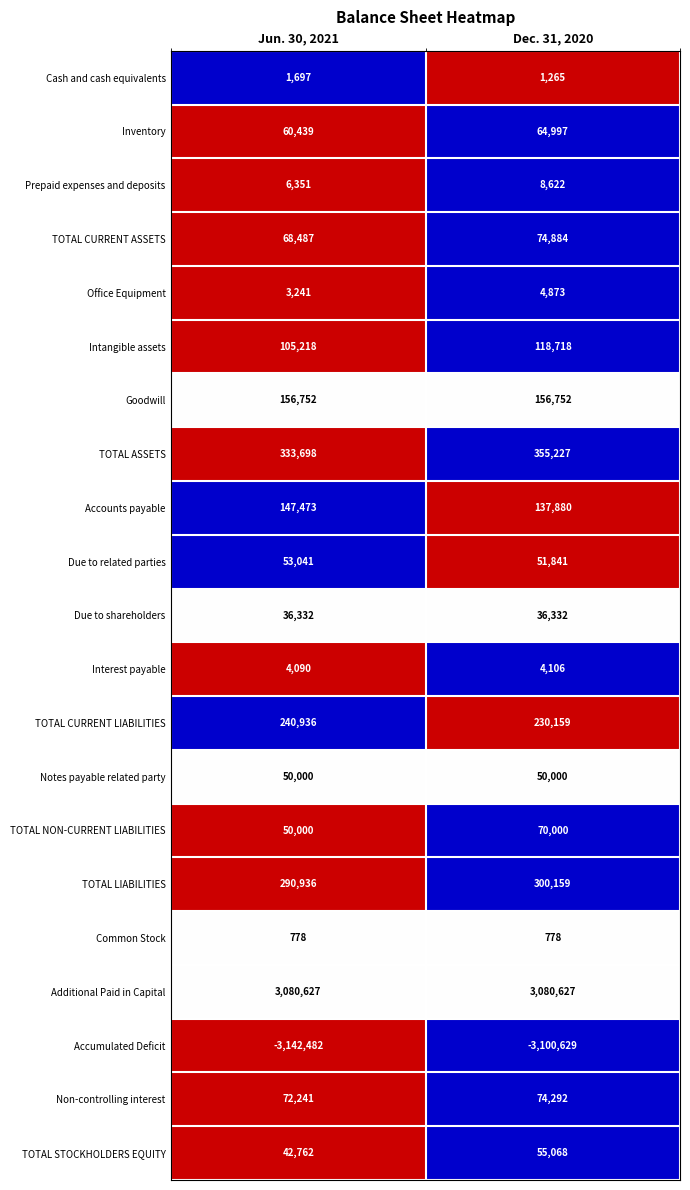

What is the lowest value of the Accounts payable series?

137880